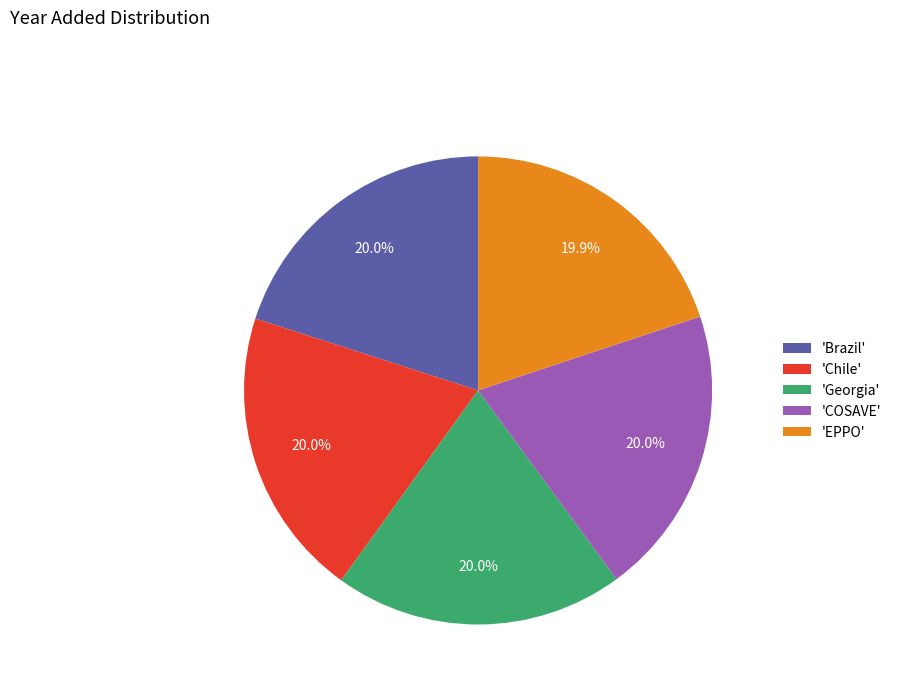

How many segments does this pie chart have?

5